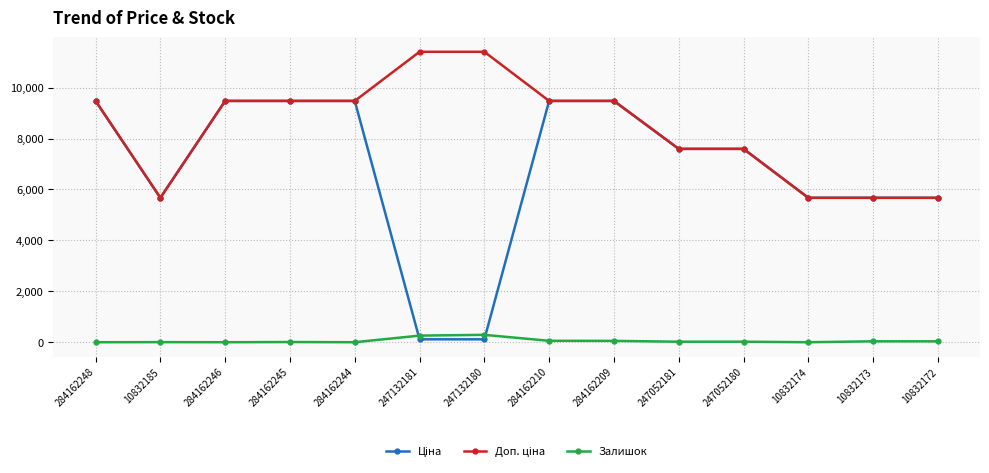

How many data points does each series have?

14